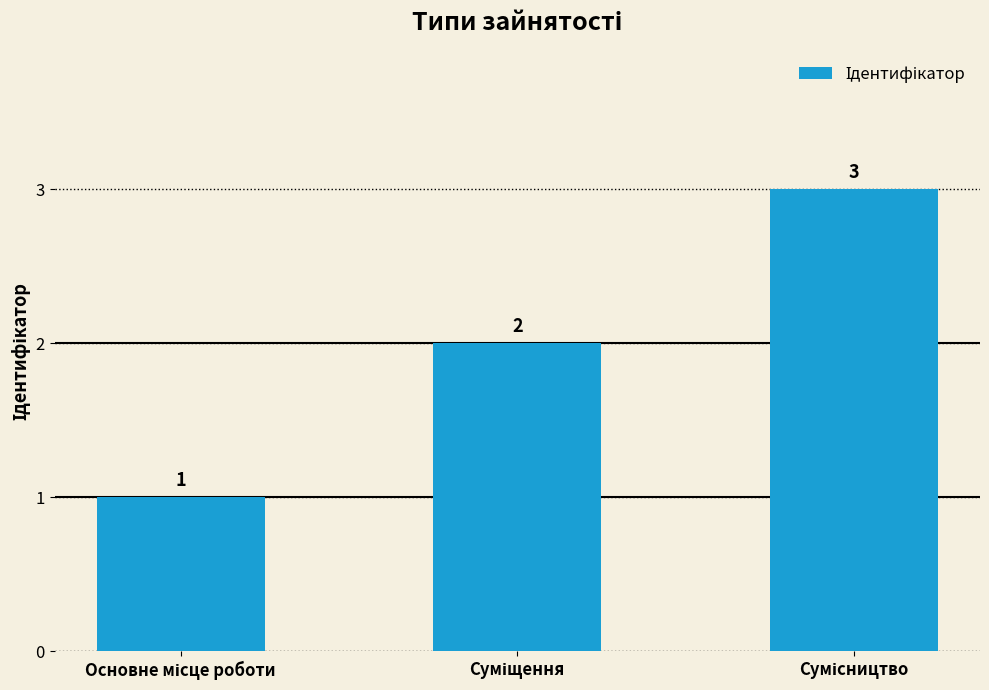

Count the values in the range 1 to 3.

3